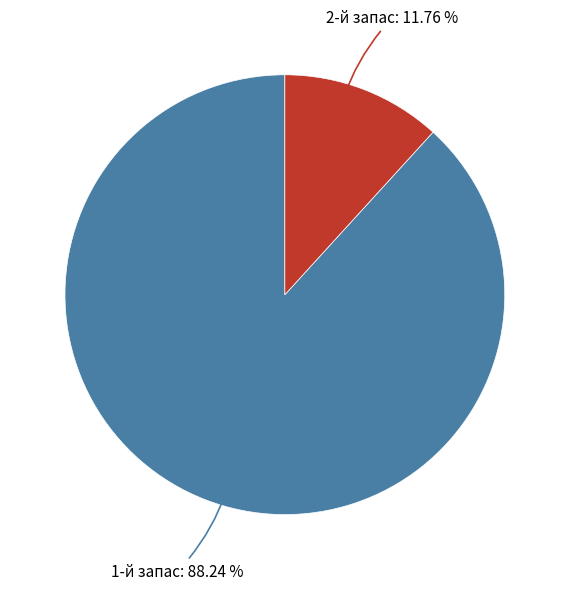

What is the largest slice in the pie chart?

1-й запас